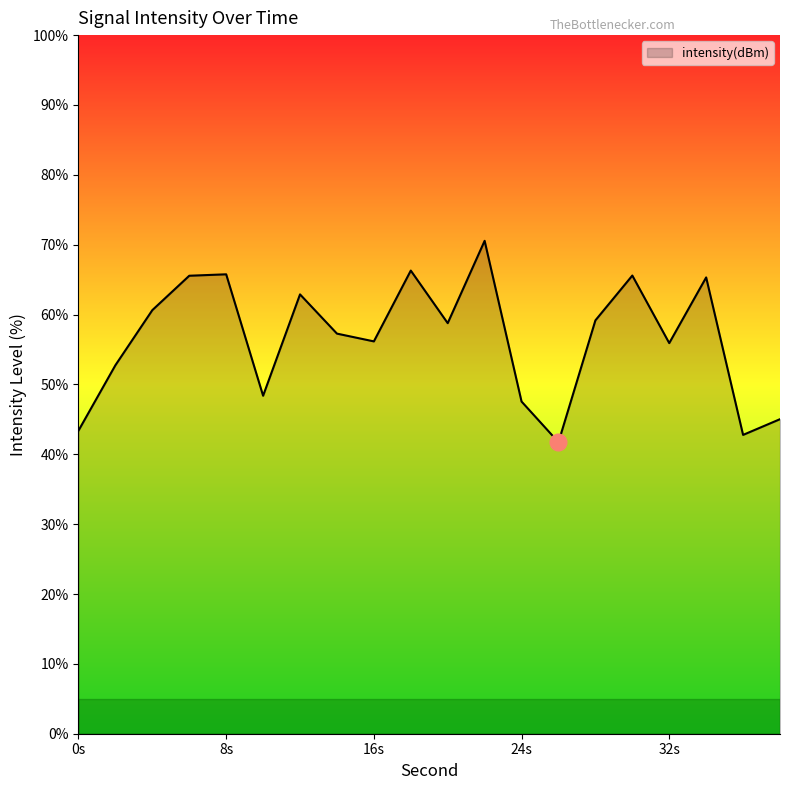

What is the smallest value displayed?

41.7